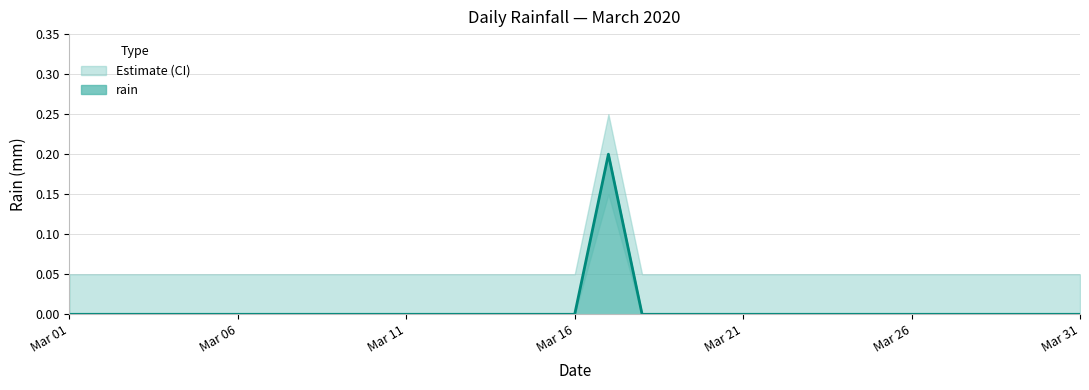

Is it true that rain equals 0.0 at Mar 06?

True